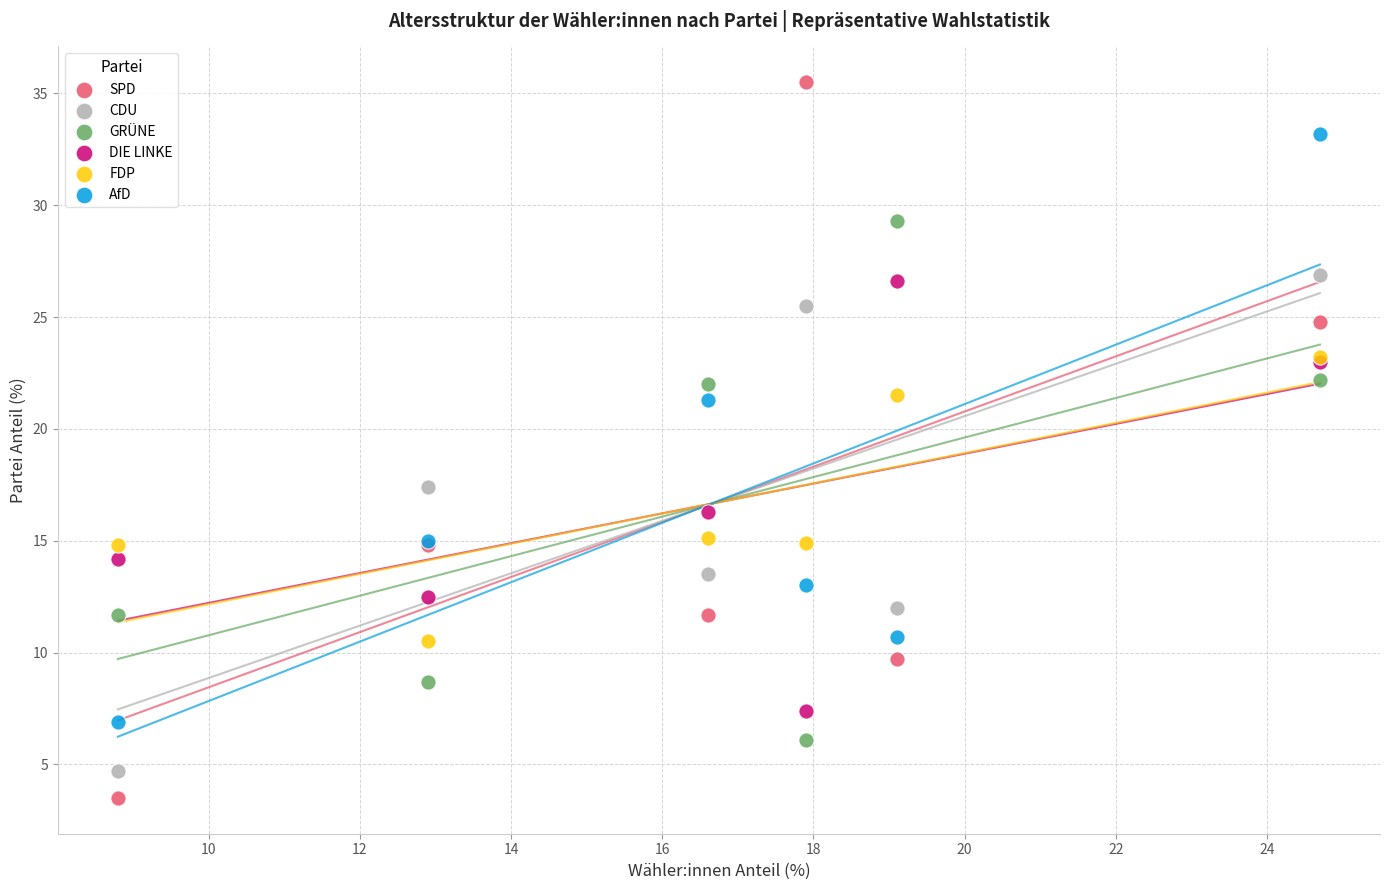

Across all series, what Y value is closest to 19?

17.4